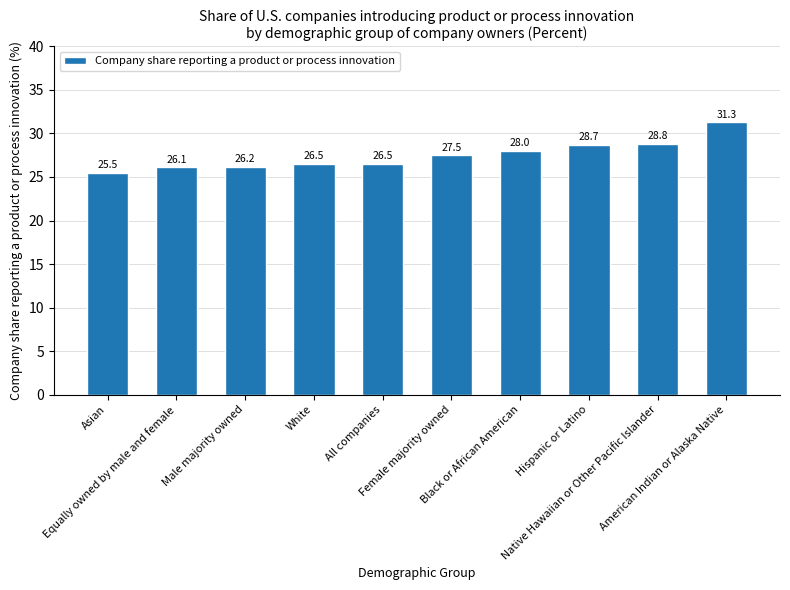

Which label corresponds to the smallest value in the chart?

Asian